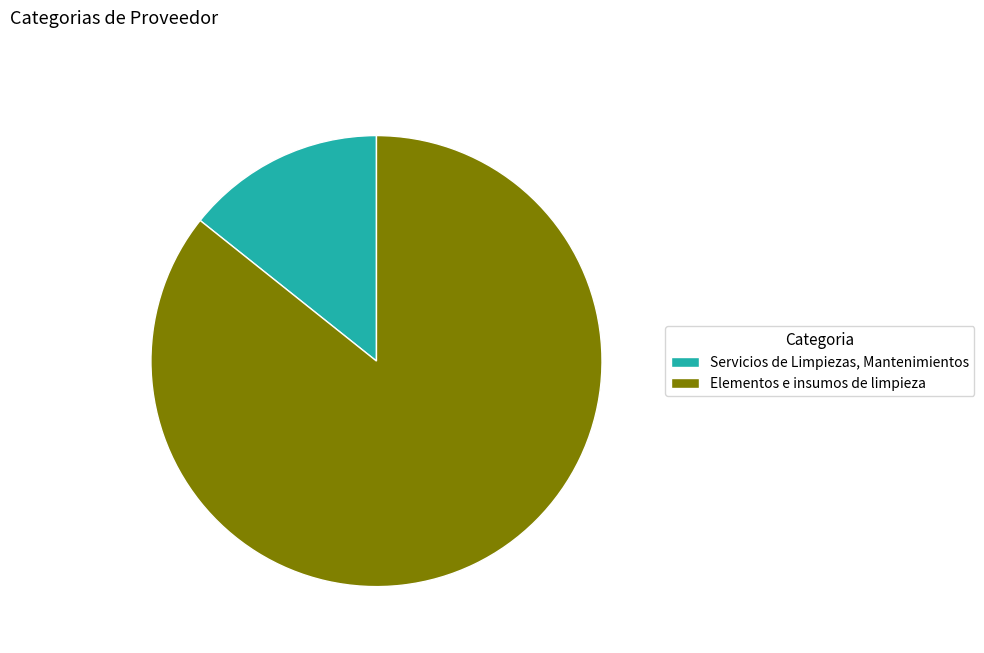

Which slice is the smallest?

Servicios de Limpiezas, Mantenimientos